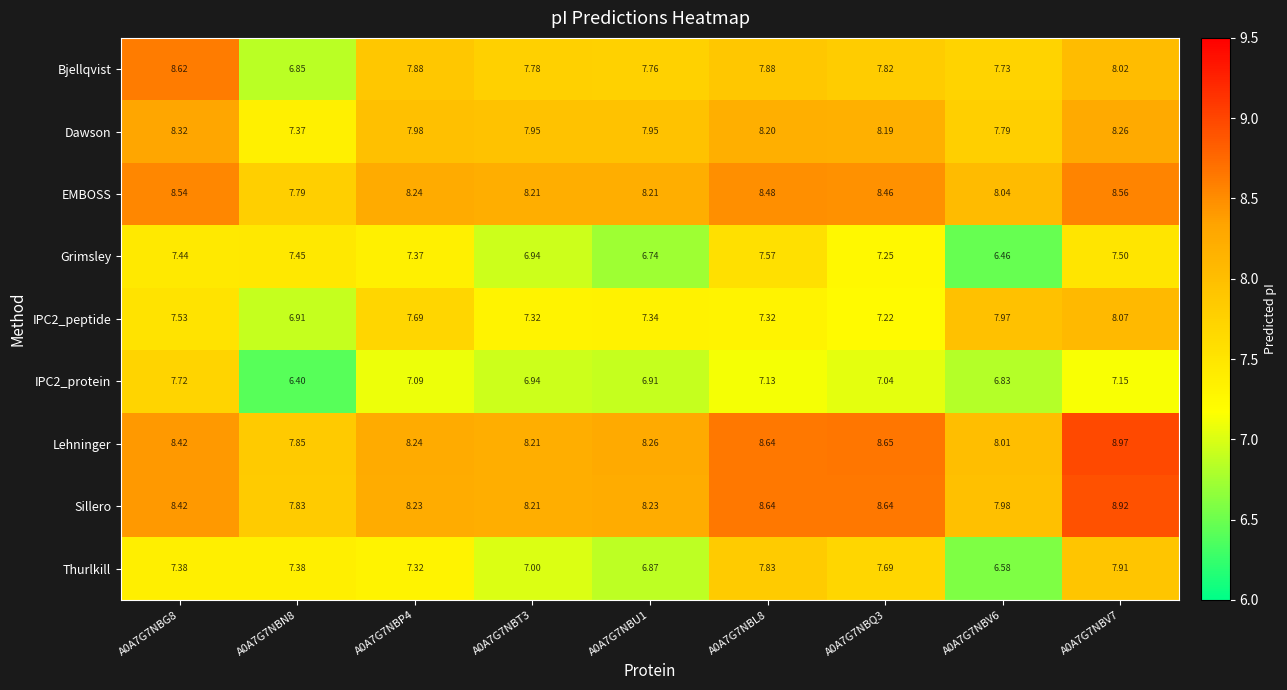

What is the smallest value displayed?

6.4